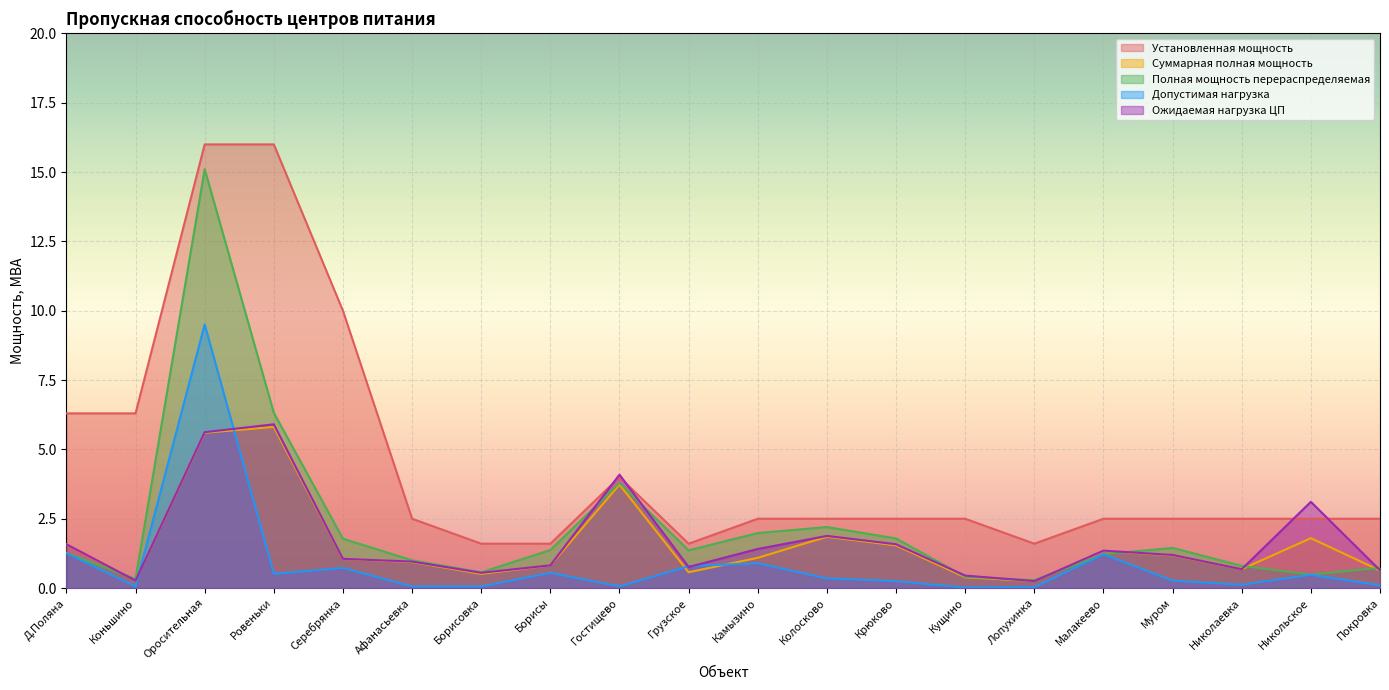

At which category is the sum across all series the highest?

Оросительная